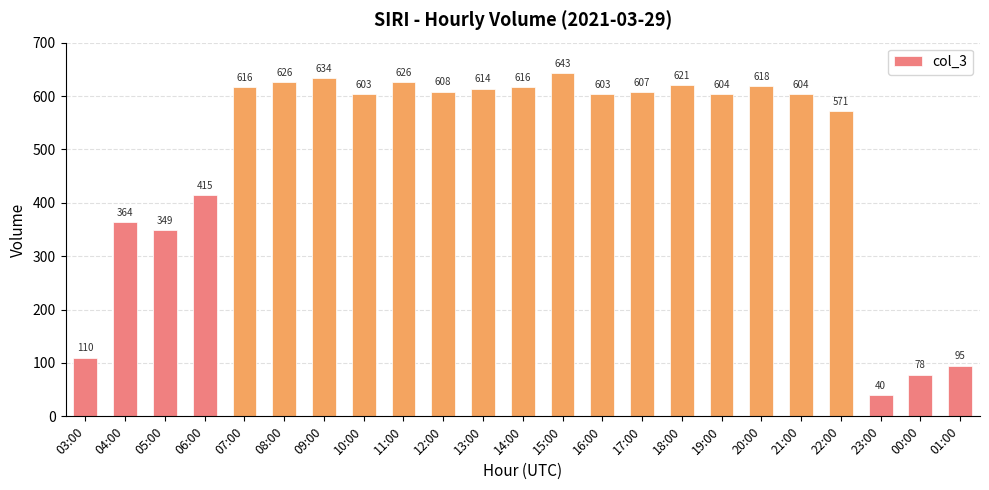

What is the change in value from 05:00 to 14:00?

+267